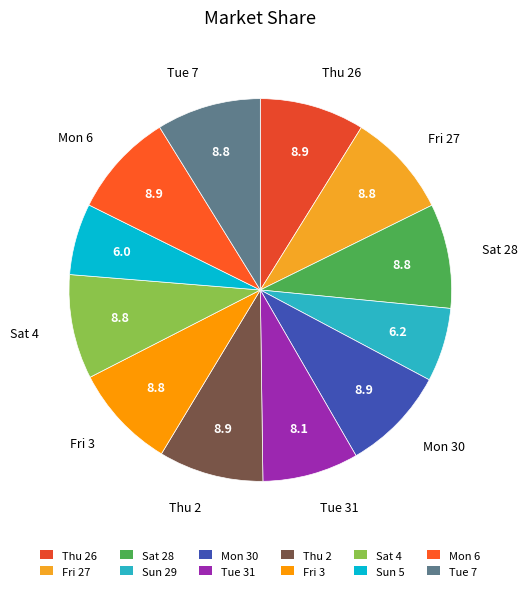

Between Fri 3 and Thu 26, which is larger?

Thu 26